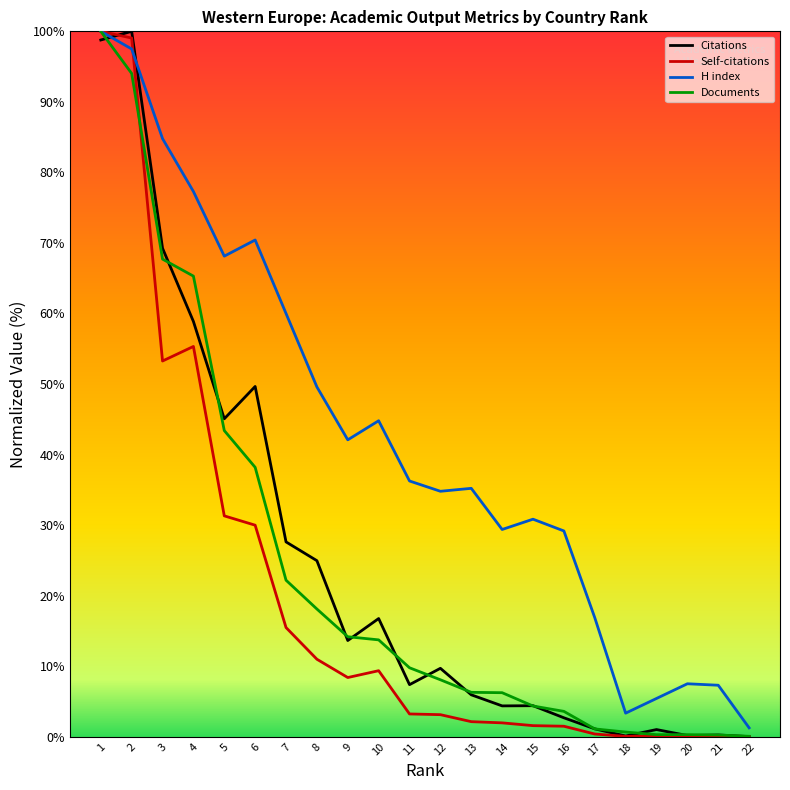

At 6, list the series in order from smallest to largest.

Self-citations, Documents, Citations, H index